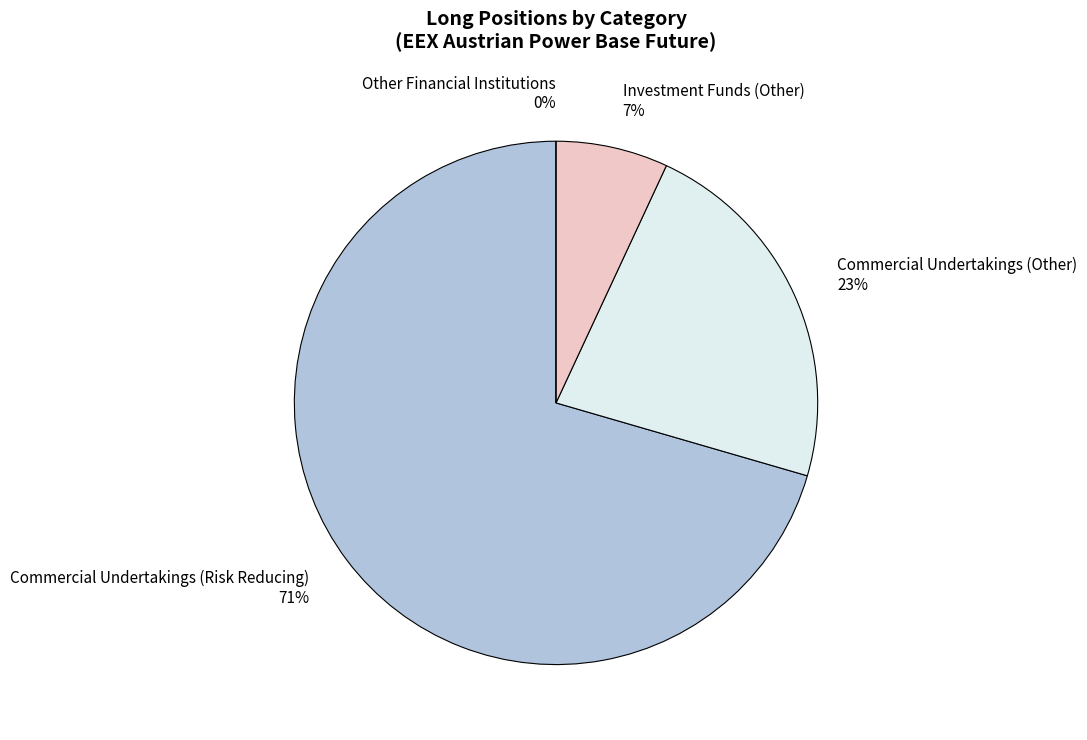

Does Other Financial Institutions represent more than half of the total?

No